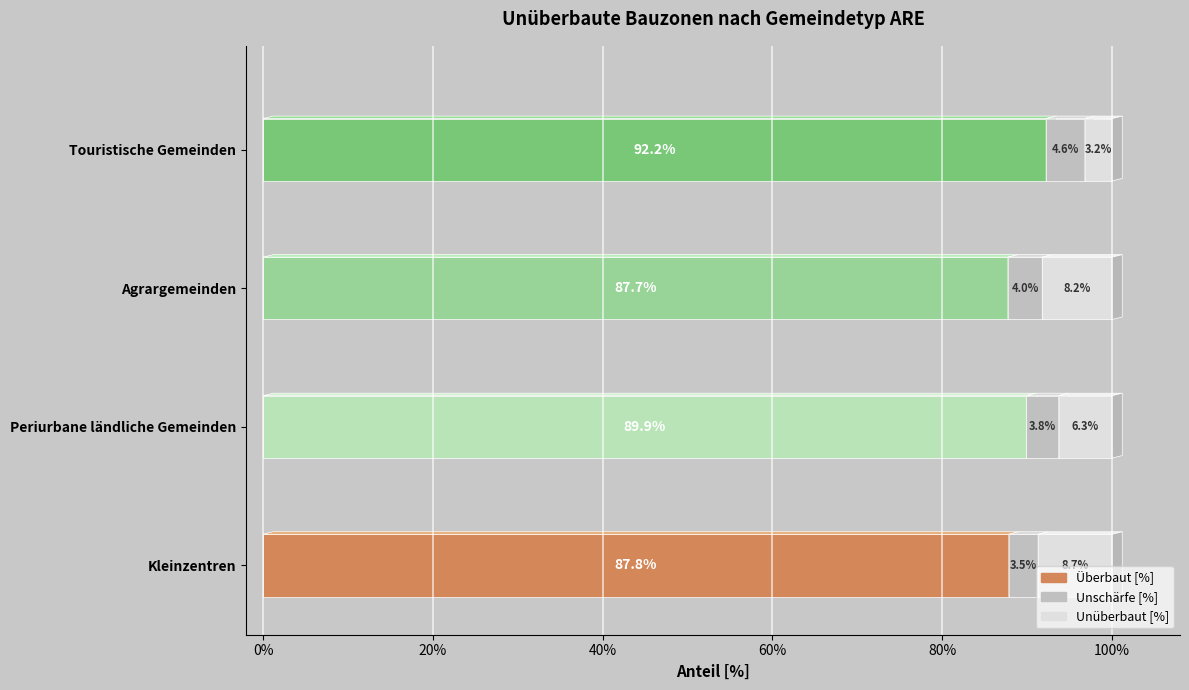

How many distinct data groups are displayed?

3